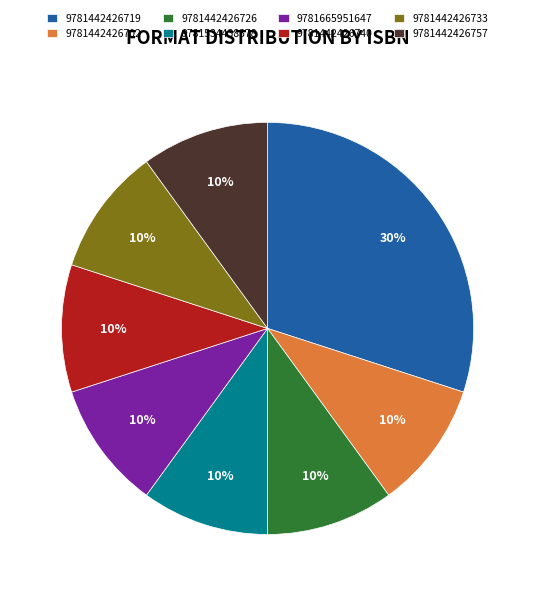

How many segments does this pie chart have?

8